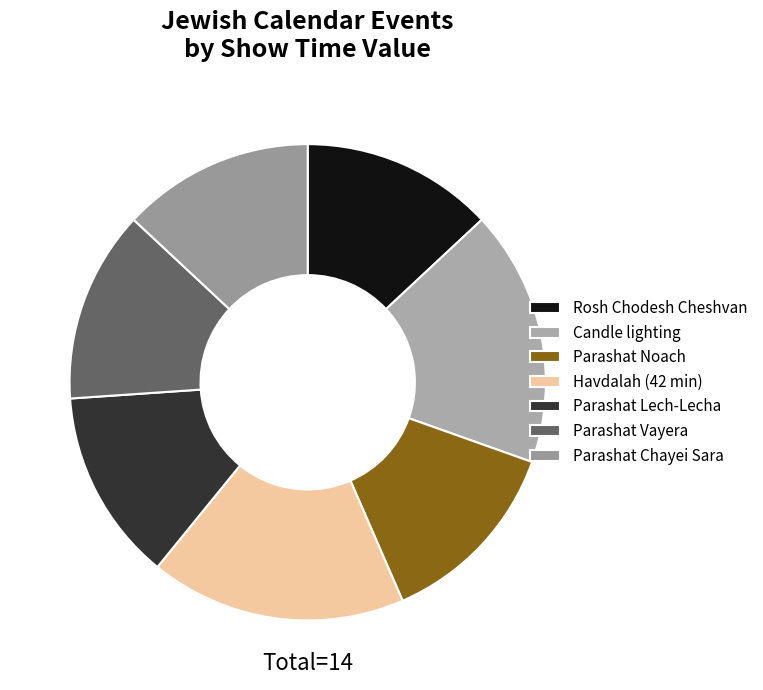

Count the number of slices in the pie.

7